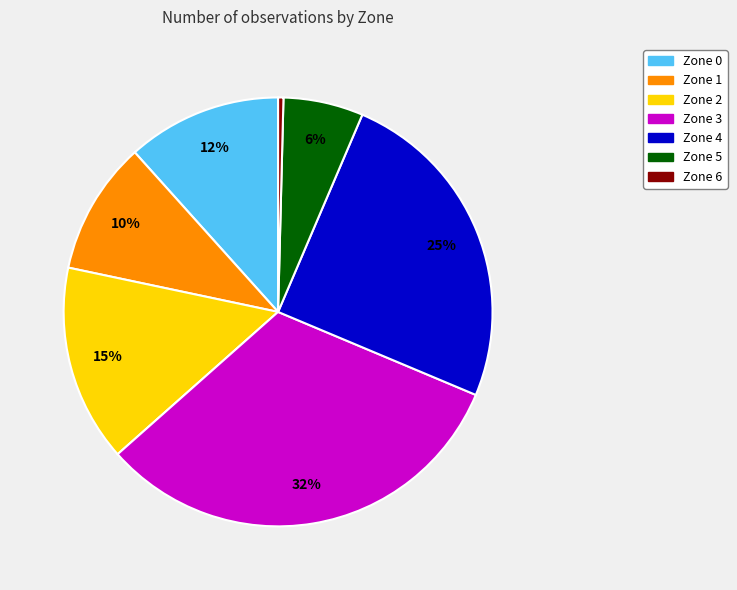

True or false: Zone 0 accounts for 12% of the total.

True